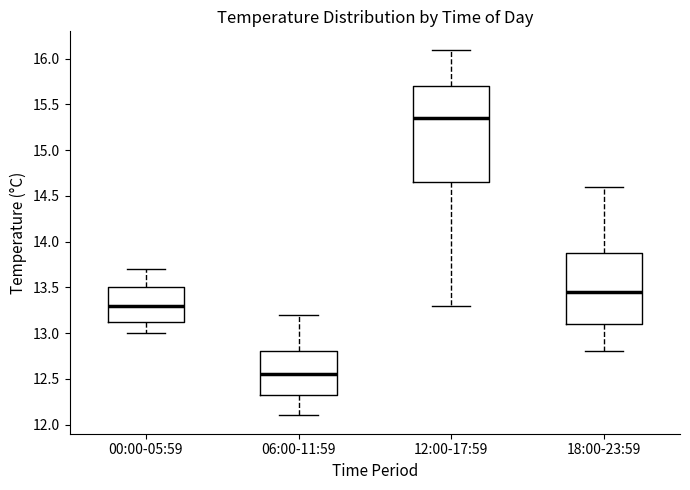

Reading left to right, transcribe this box plot: for each box, give where its median line is, the range the box spans, and where its two whiskers end, as read against the y-axis. The values are not printed on the chart, so give them approximately, as read against the axis.

00:00-05:59: median 13.30, box 13.15 to 13.50, whiskers 13.00 to 13.70
06:00-11:59: median 12.55, box 12.35 to 12.80, whiskers 12.10 to 13.20
12:00-17:59: median 15.35, box 14.65 to 15.70, whiskers 13.30 to 16.10
18:00-23:59: median 13.45, box 13.10 to 13.90, whiskers 12.80 to 14.60